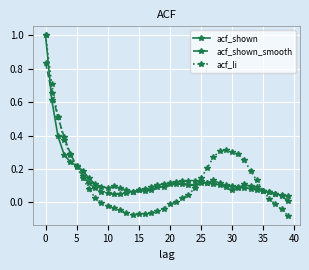

What is the greatest value displayed?

1.0